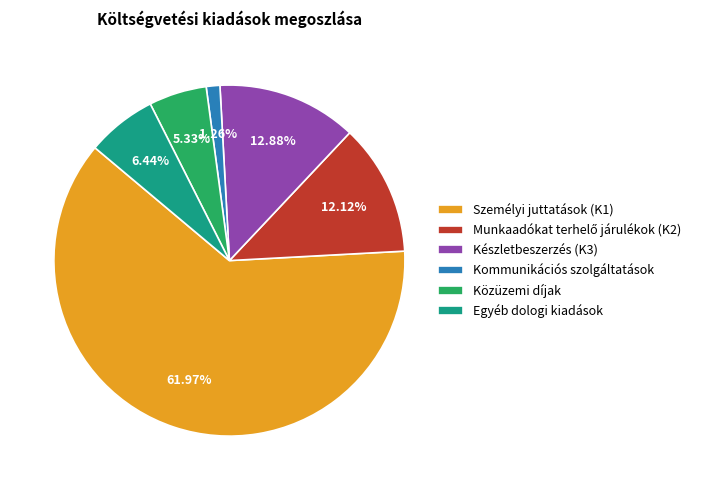

To the nearest percent, what percentage of the pie is Készletbeszerzés (K3)?

13%